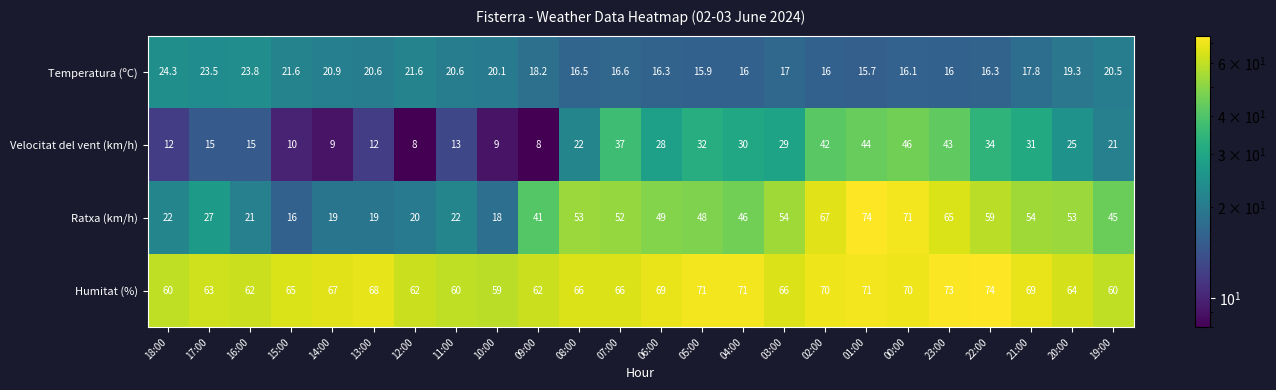

What is the greatest value displayed?

74.0